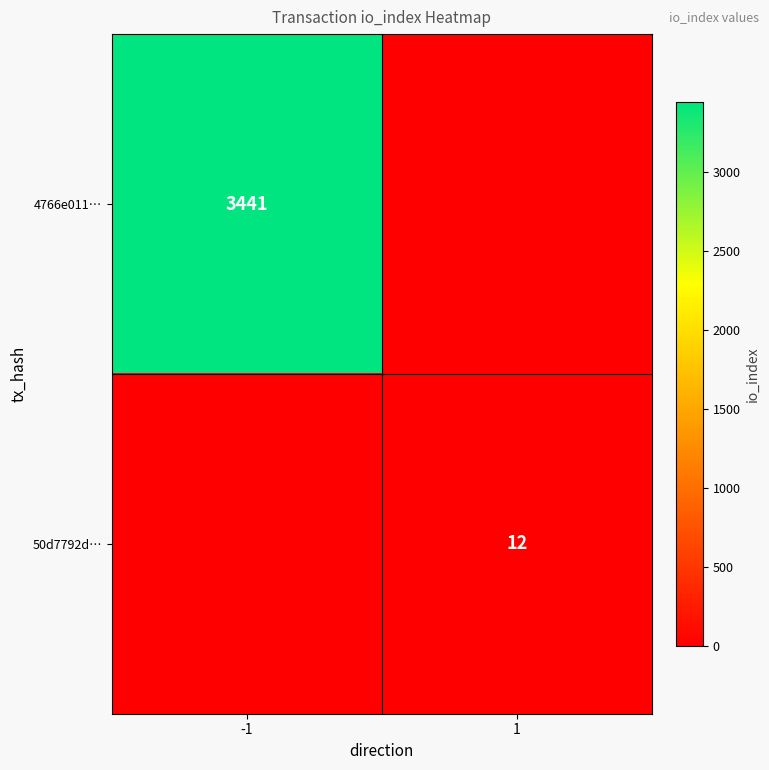

Is it true that 50d7792d… equals 21 at 1?

False